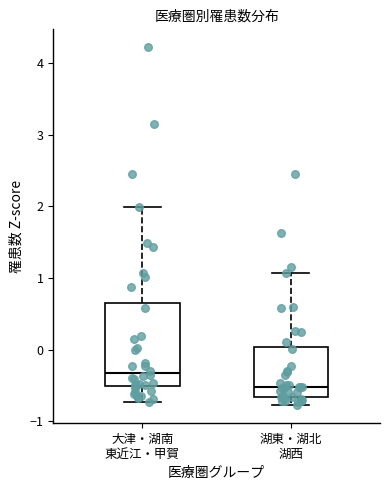

Which box's median line is the lowest?

湖東・湖北 湖西